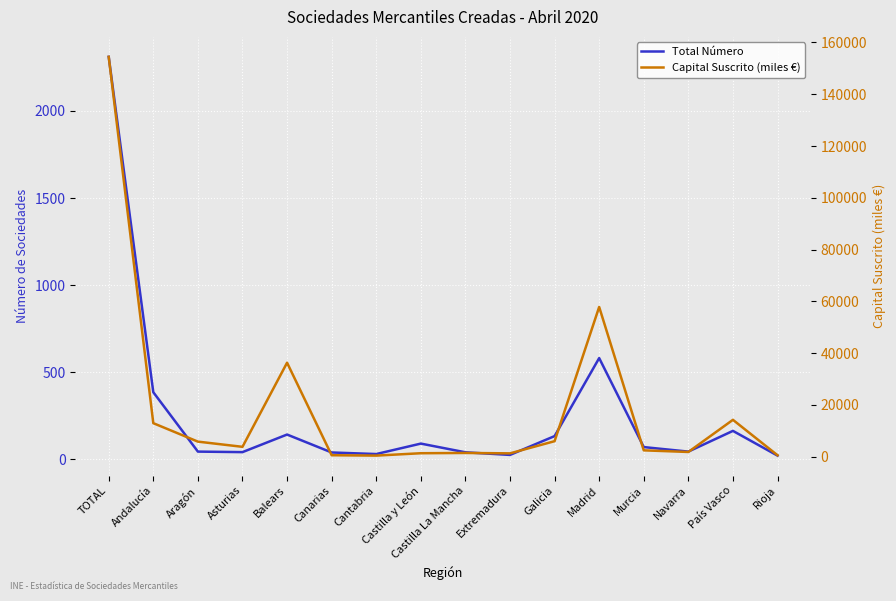

Which series has the widest spread of values?

Capital Suscrito (miles €)